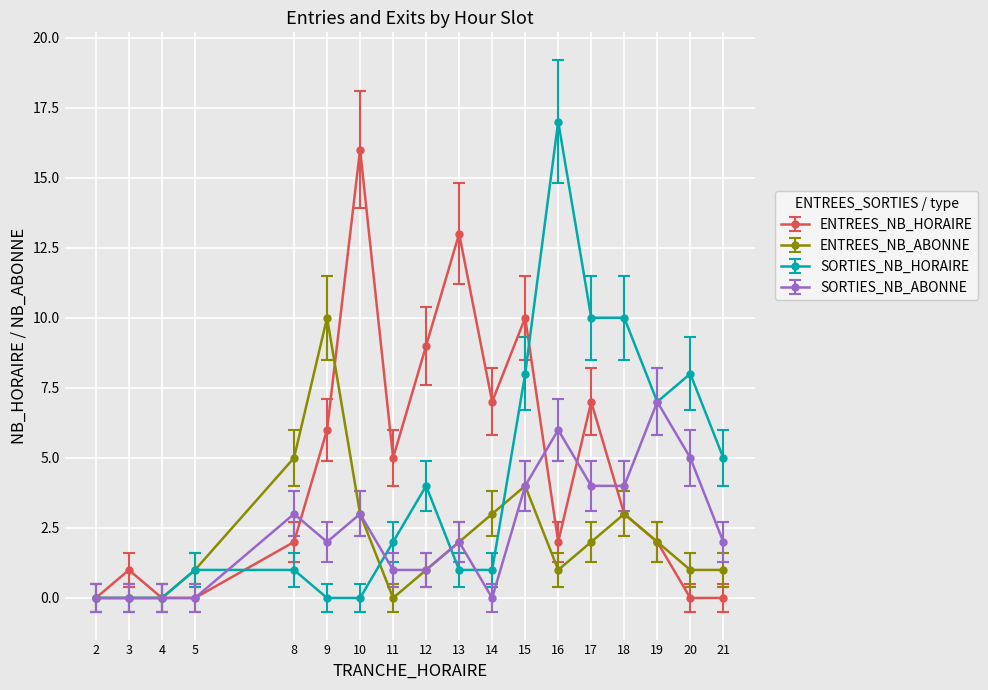

Which category has the highest value in the SORTIES_NB_HORAIRE series?

16